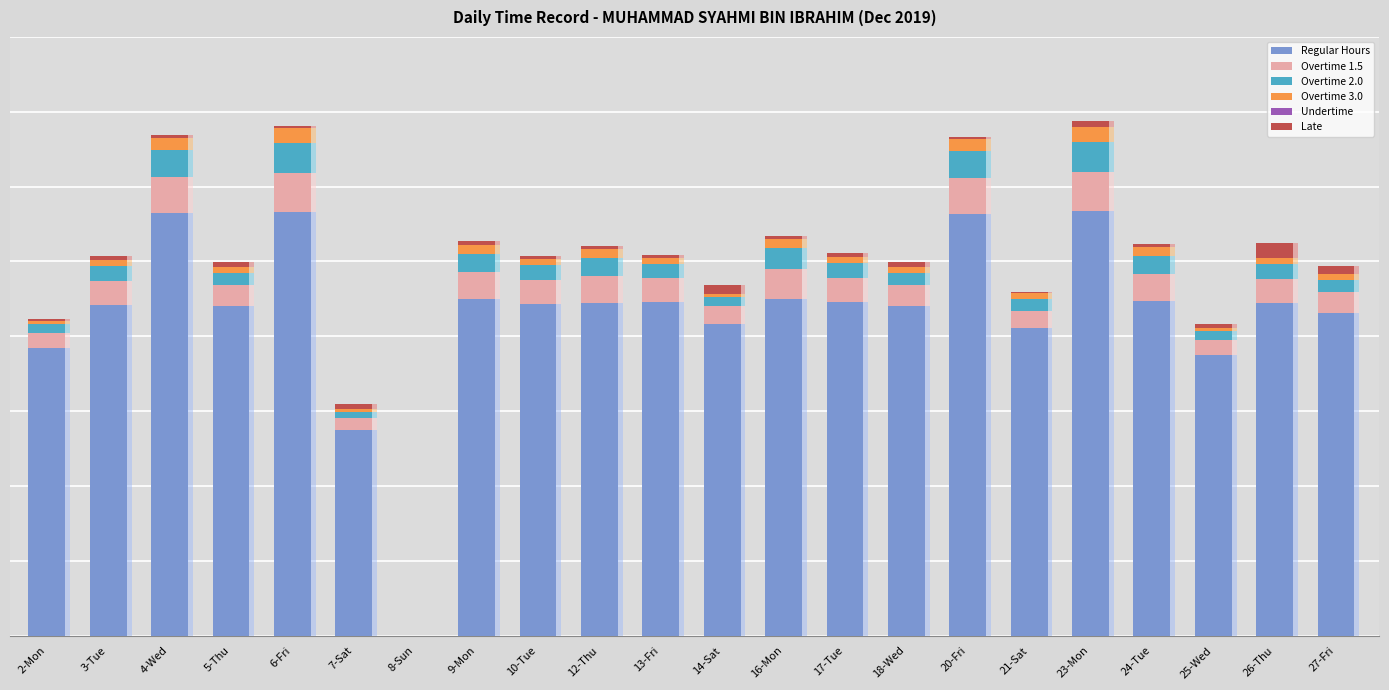

What is the difference between the Overtime 3.0 values at 7-Sat and 5-Thu?

0.1